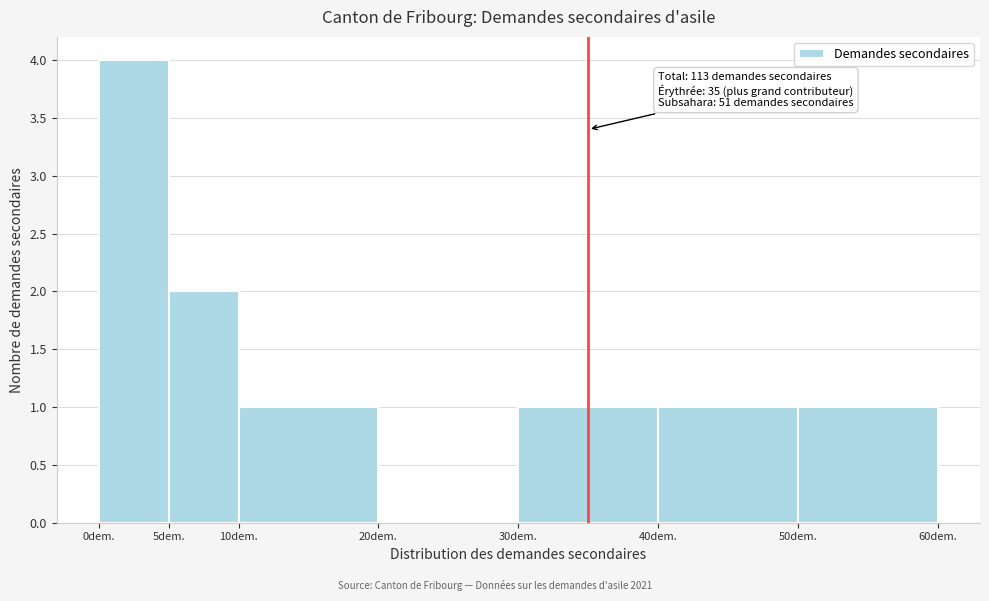

Over which range of the x-axis is the bar tallest?

0 to 5